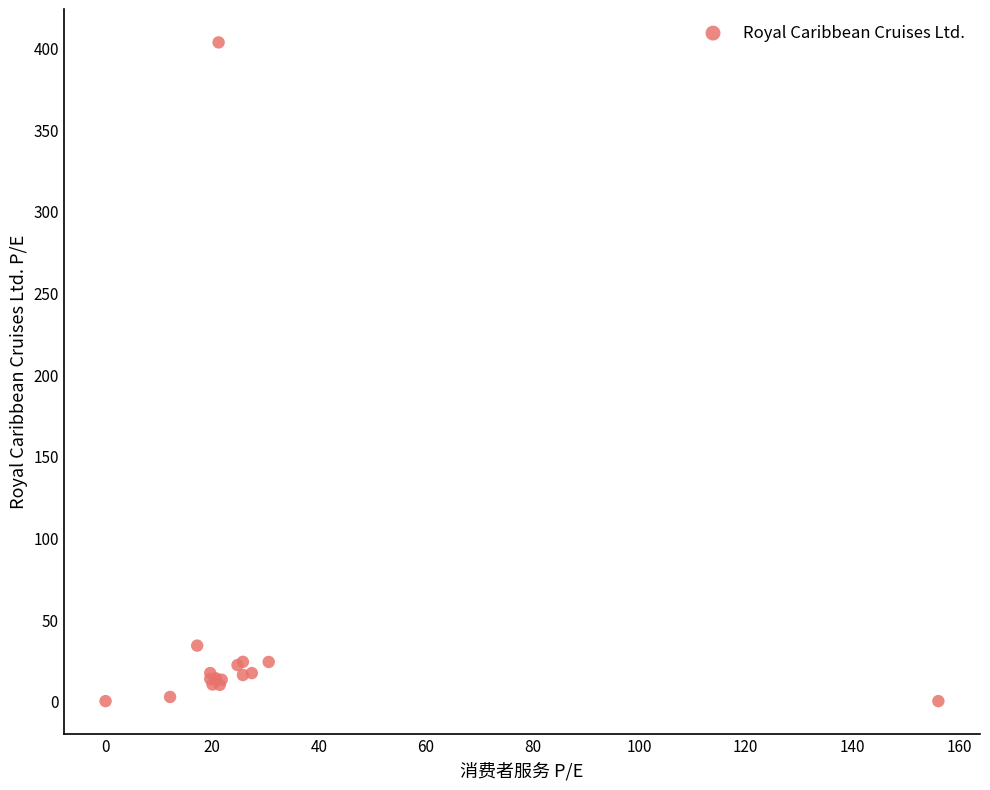

What Y value in the scatter plot is closest to 201?

34.0